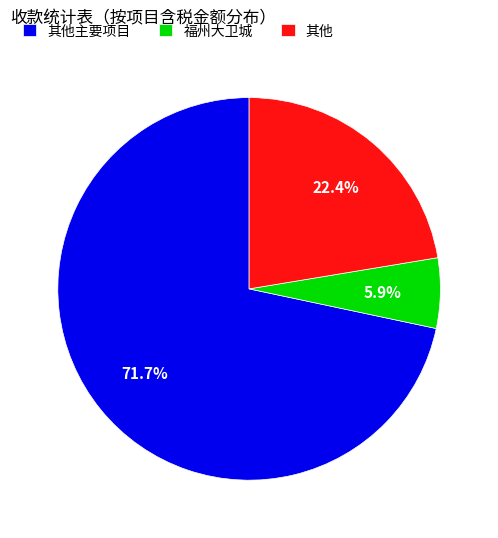

Rank the categories by value from highest to lowest.

其他主要项目, 其他, 福州大卫城